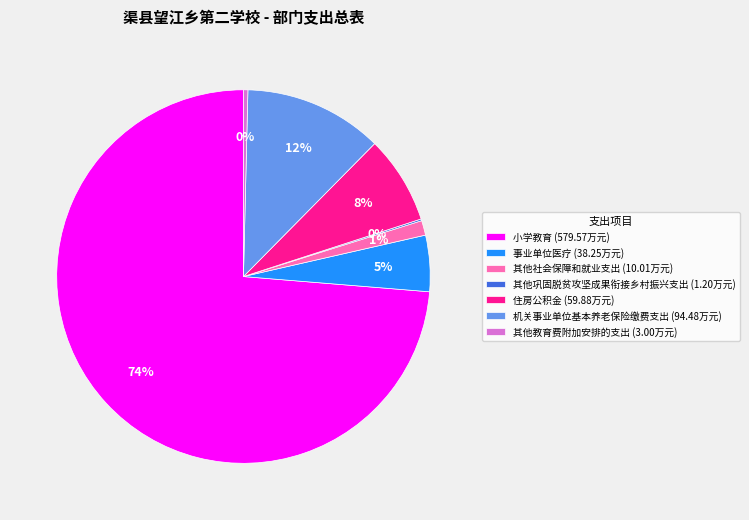

To the nearest percent, what portion does 机关事业单位基本养老保险缴费支出 represent?

12%